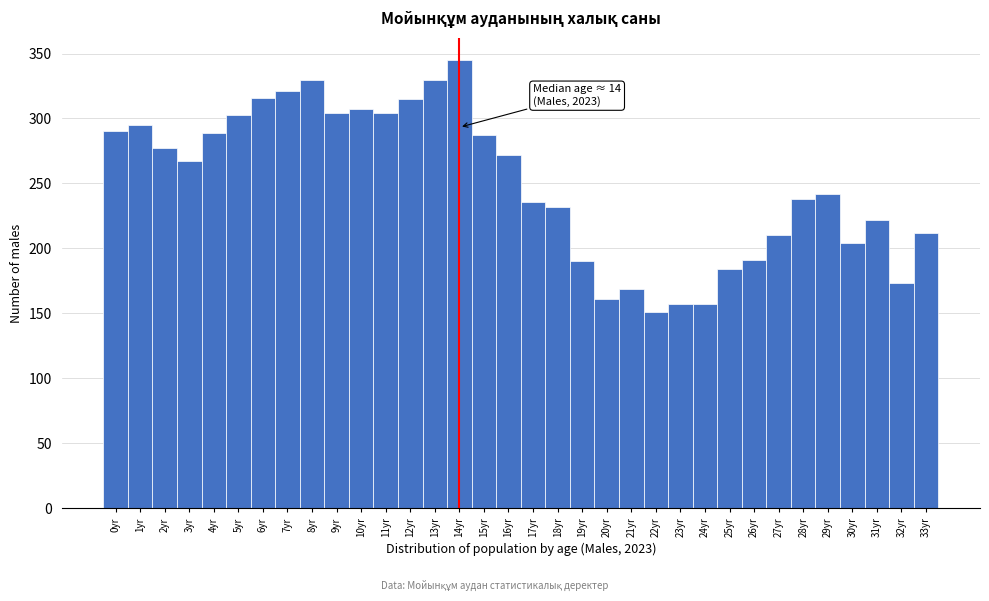

Over which range of the x-axis is the bar tallest?

13.5 to 14.5